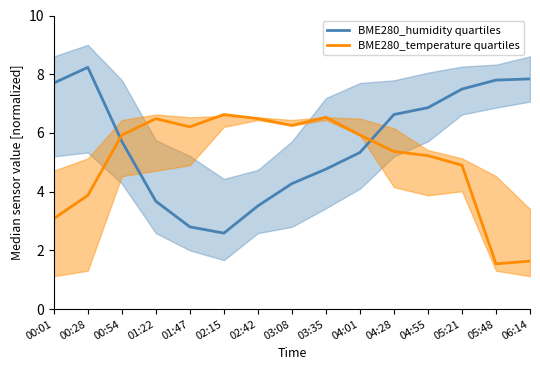

At how many categories does at least one series exceed 5?

15